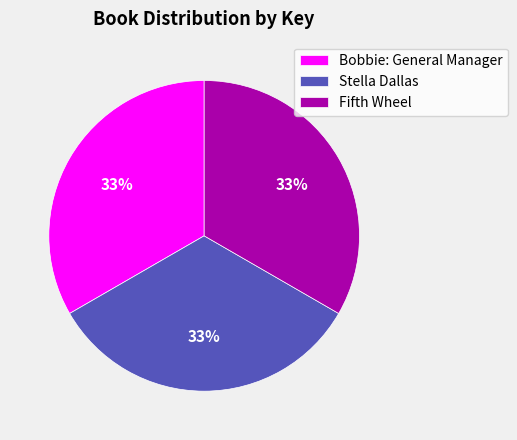

To the nearest percent, what is the average slice percentage?

33%